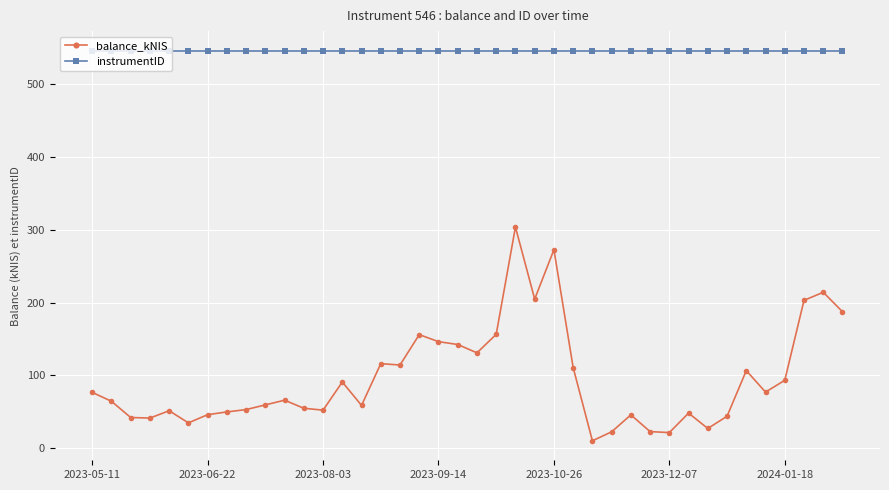

What is the minimum value for instrumentID?

546.0